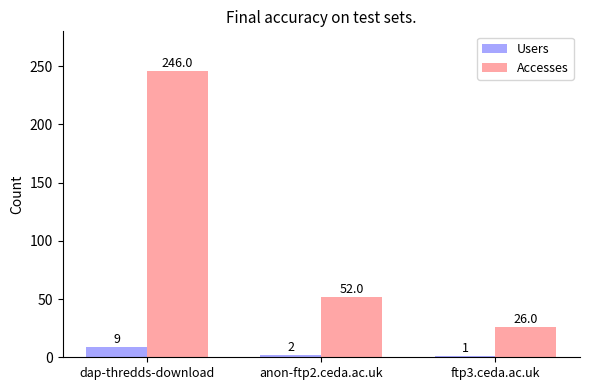

Is it true that Users equals 9 at dap-thredds-download?

True